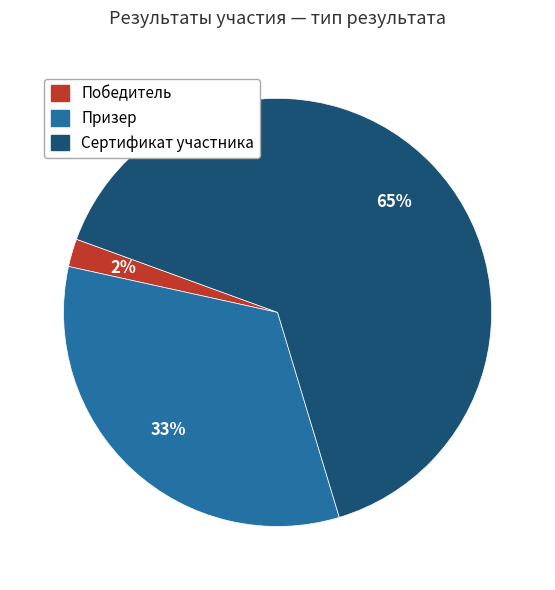

To the nearest percent, what is the difference between the largest and smallest slice percentages?

63%